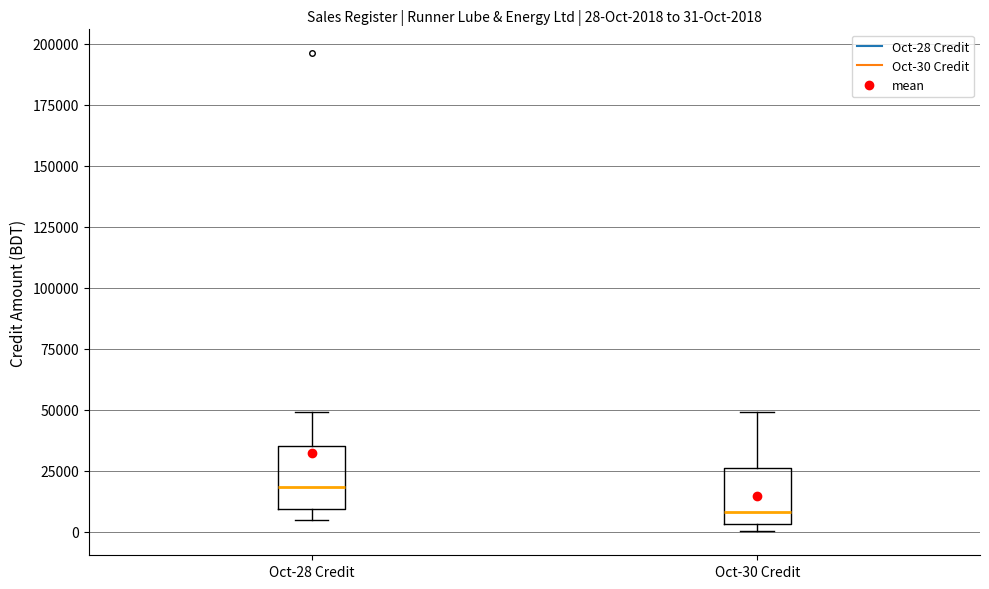

Which box has the highest median line?

Oct-28 Credit